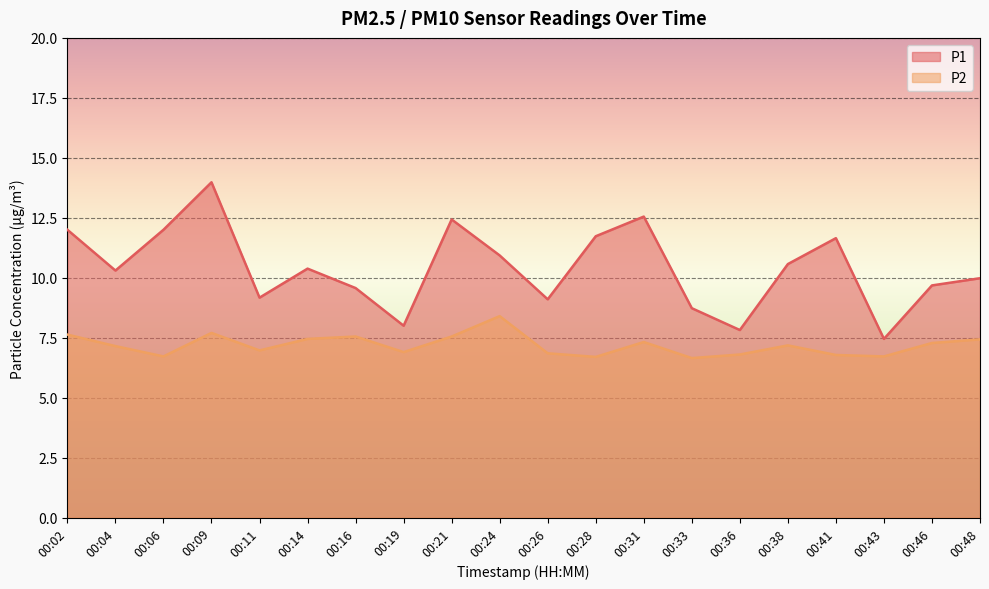

What is the difference between the maximum and minimum values in the P1 series?

6.5